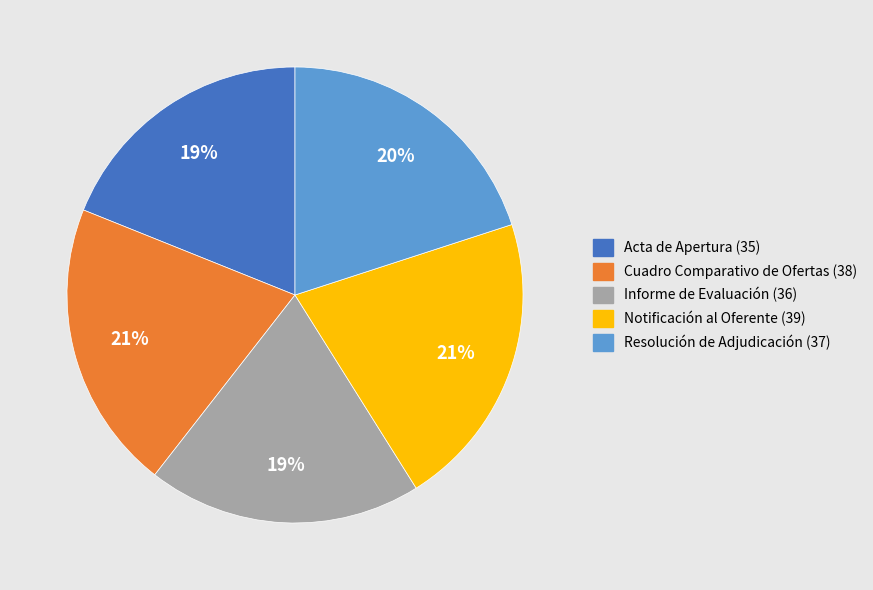

Is the sum of Notificación al Oferente (39) and Informe de Evaluación (36) greater than half?

No